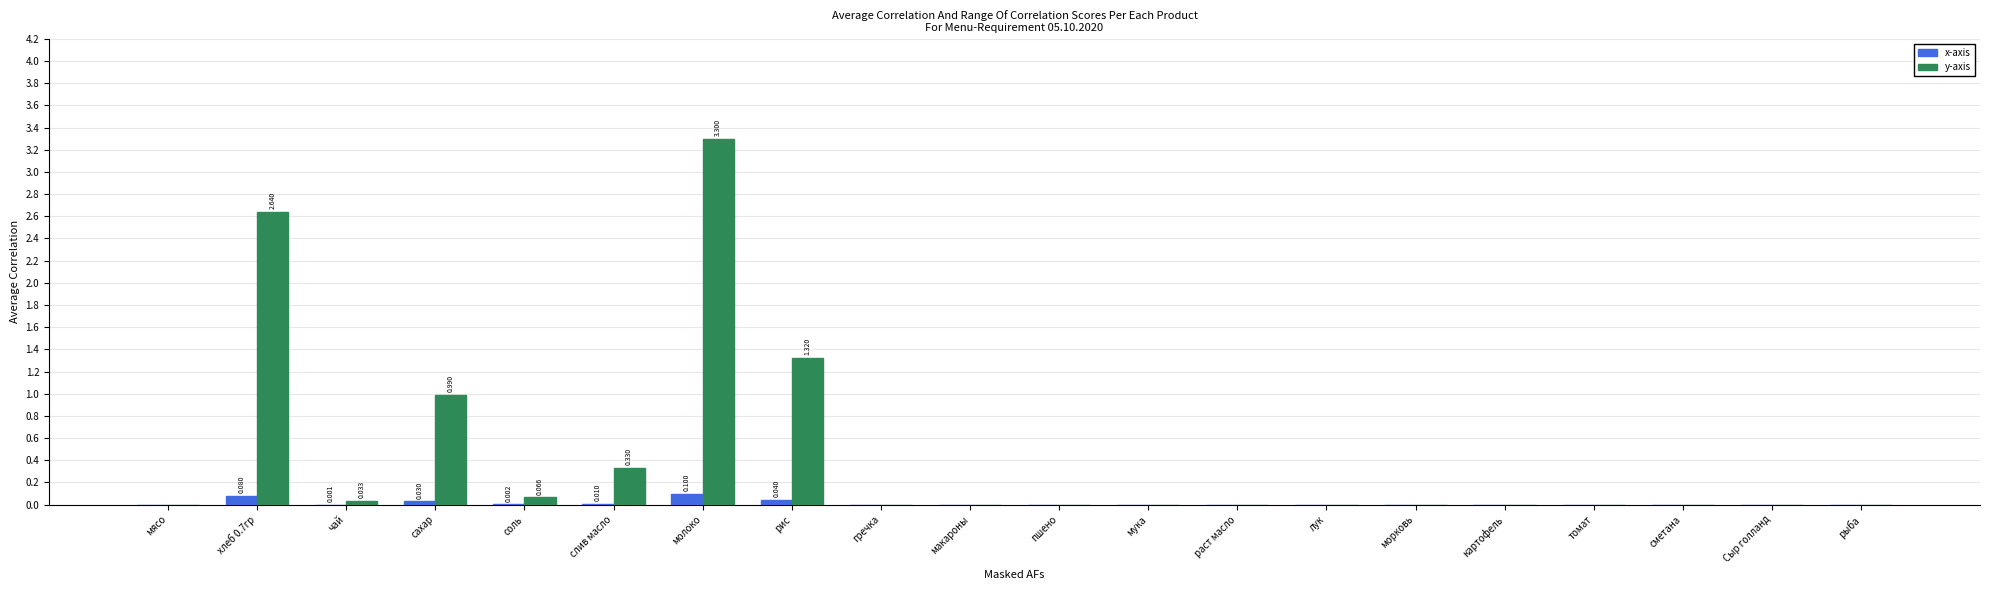

Between хлеб 0.7гр and мука, which series saw the biggest shift?

y-axis